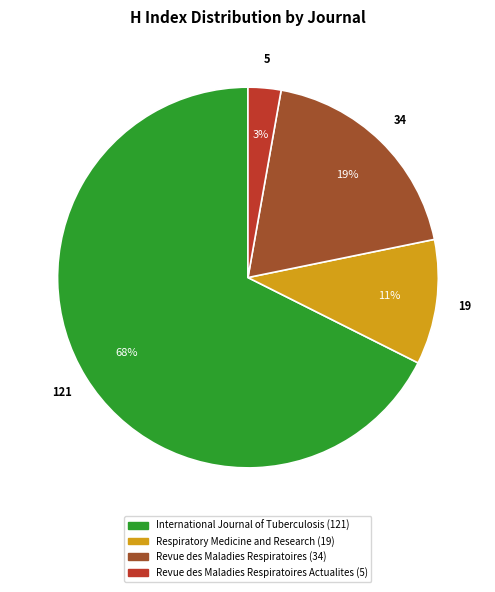

Does any single category account for the majority?

Yes